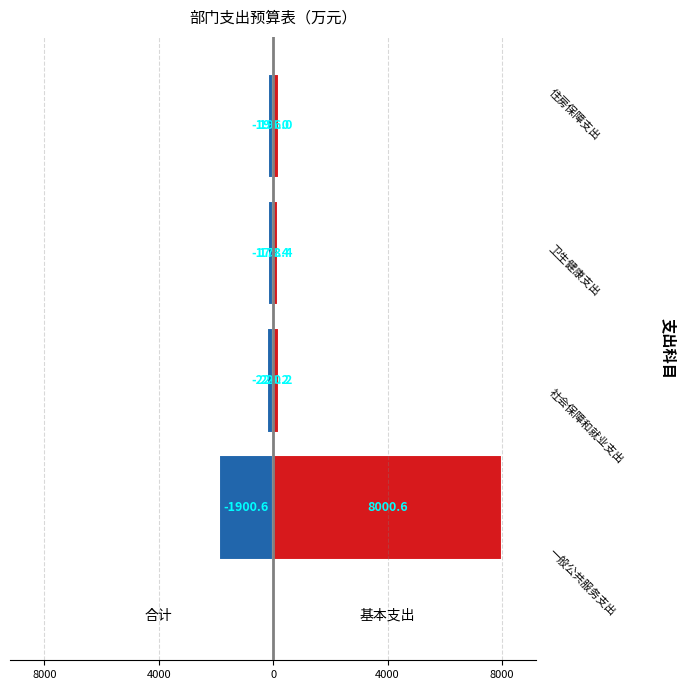

Which has a higher value, 8000 or 0?

8000